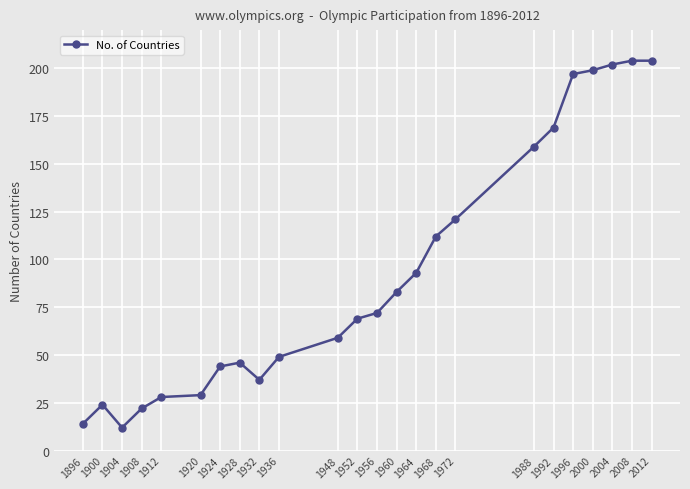

Where is the first local minimum?

1904